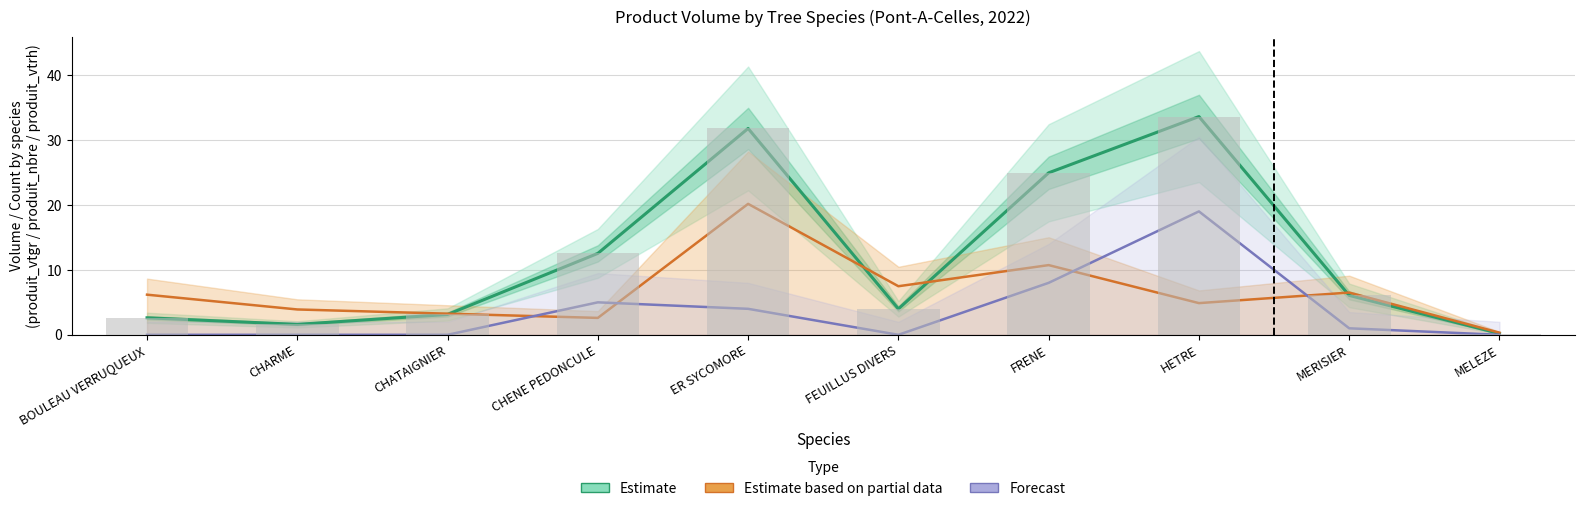

Reading right to left, what are all the values shown in this chart?

Estimate: MELEZE=0.2	MERISIER=6.1	HETRE=33.6	FRENE=24.9	FEUILLUS DIVERS=4.0	ER SYCOMORE=31.8	CHENE PEDONCULE=12.5	CHATAIGNIER=3.1	CHARME=1.6	BOULEAU VERRUQUEUX=2.6
Estimate based on partial data: MELEZE=0.3	MERISIER=6.5	HETRE=4.9	FRENE=10.7	FEUILLUS DIVERS=7.5	ER SYCOMORE=20.2	CHENE PEDONCULE=2.6	CHATAIGNIER=3.3	CHARME=3.9	BOULEAU VERRUQUEUX=6.2
Forecast: MELEZE=0.0	MERISIER=1.0	HETRE=19.0	FRENE=8.0	FEUILLUS DIVERS=0.0	ER SYCOMORE=4.0	CHENE PEDONCULE=5.0	CHATAIGNIER=0.0	CHARME=0.0	BOULEAU VERRUQUEUX=0.0